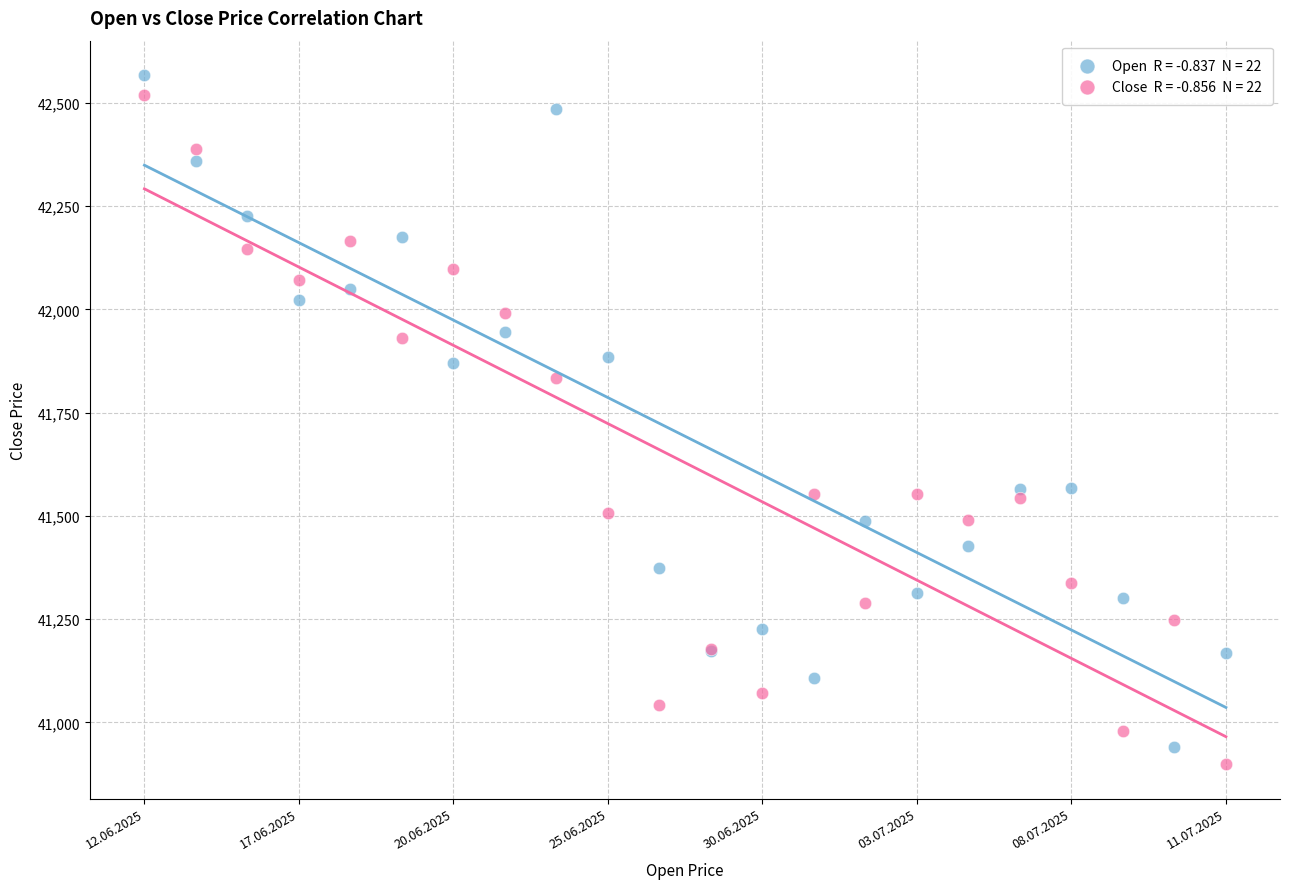

Across all series, what Y value is closest to 41733?

41833